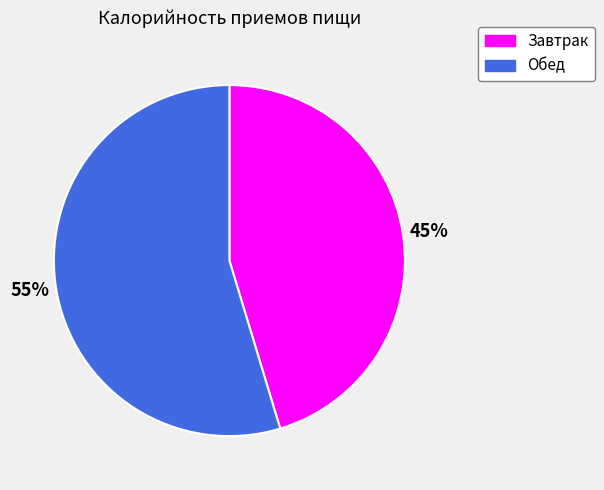

Count the number of slices in the pie.

2